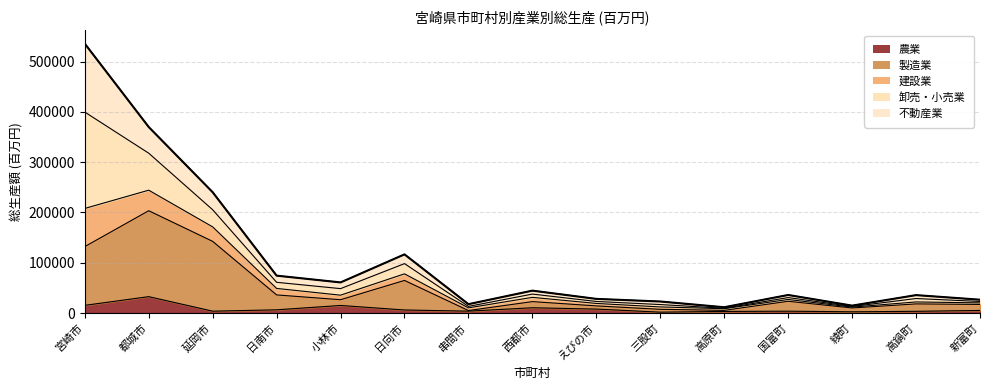

What is the average value of the 製造業 series?

48578.2